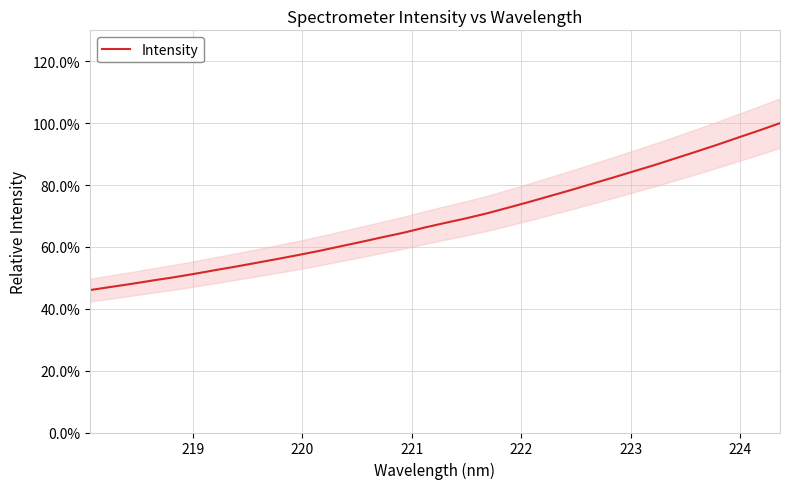

How many categories are shown in the chart?

34